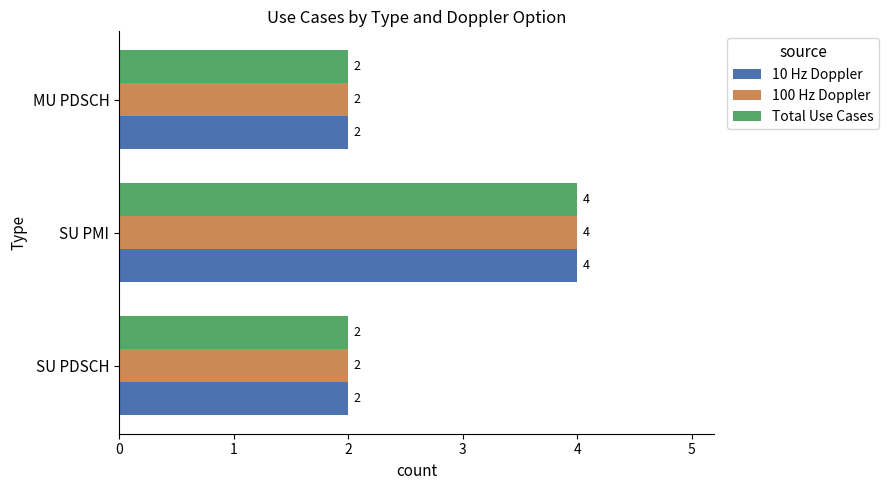

True or false: 10 Hz Doppler has a value of 2 at SU PMI.

False